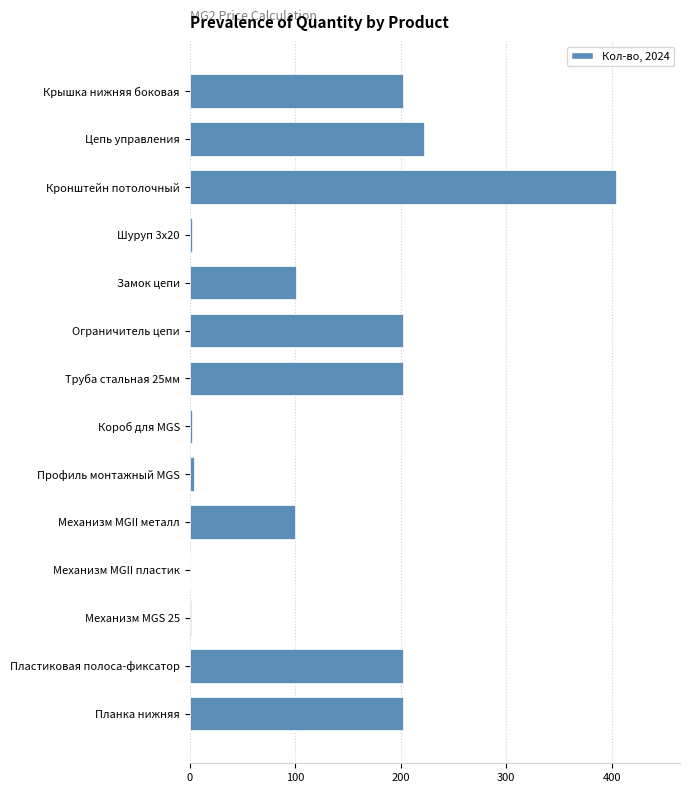

What is the maximum value shown in the chart?

404